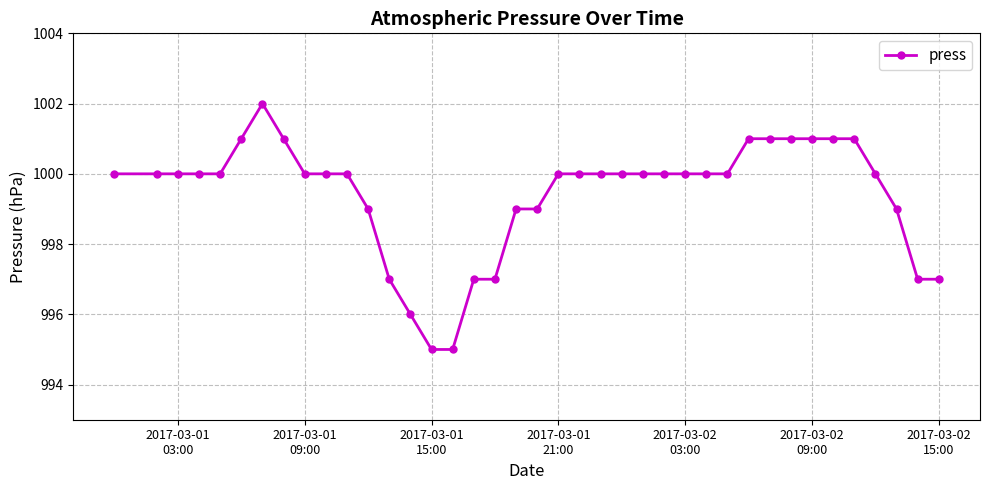

What is the sum of all values?

38977